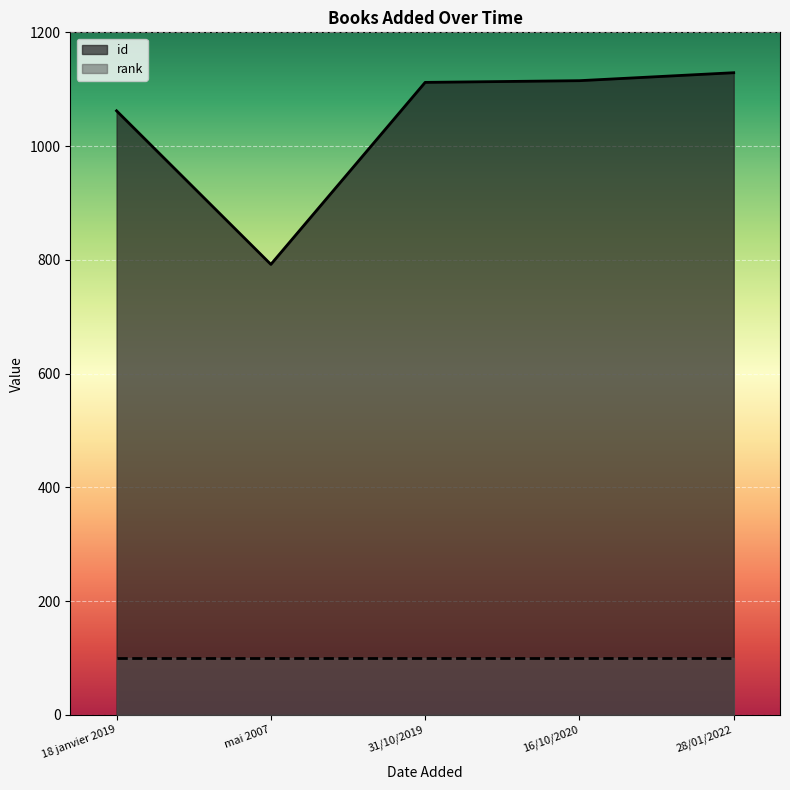

The value at 16/10/2020 is 338. True or false?

False